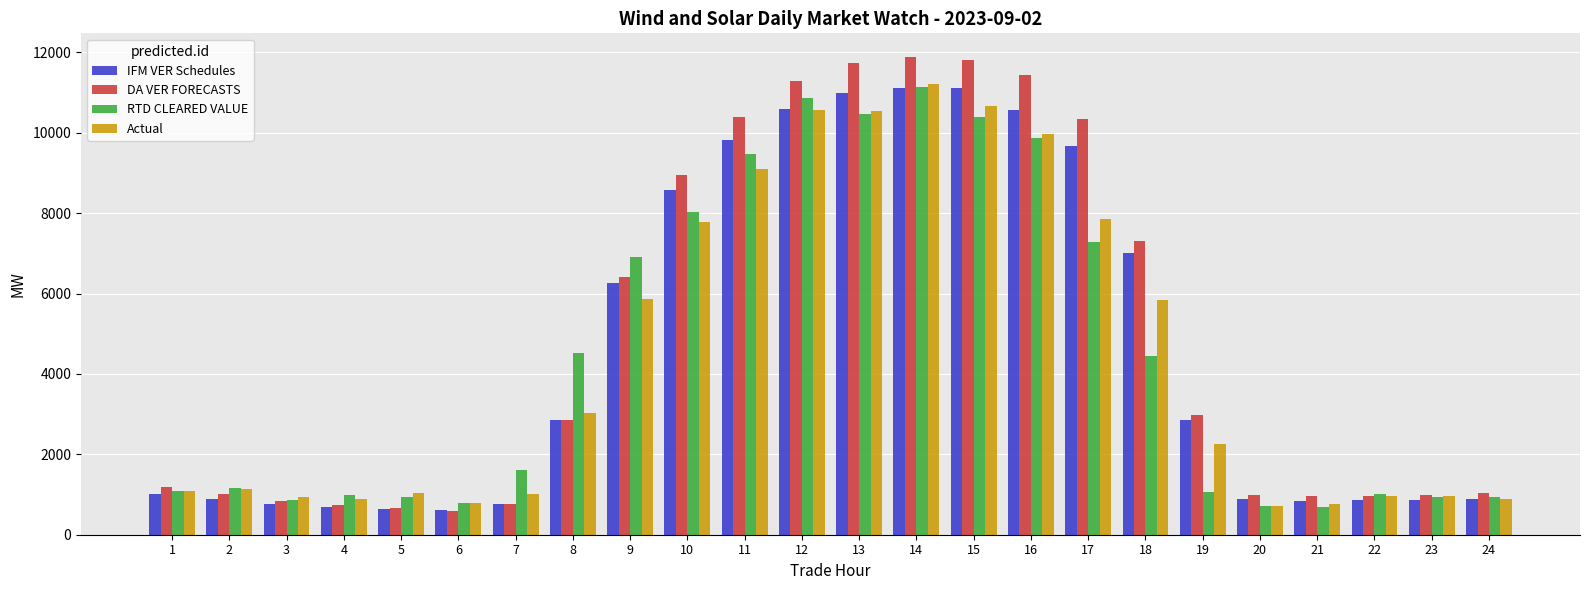

What is the value of the DA VER FORECASTS bar at the 2nd from the left?

1007.8